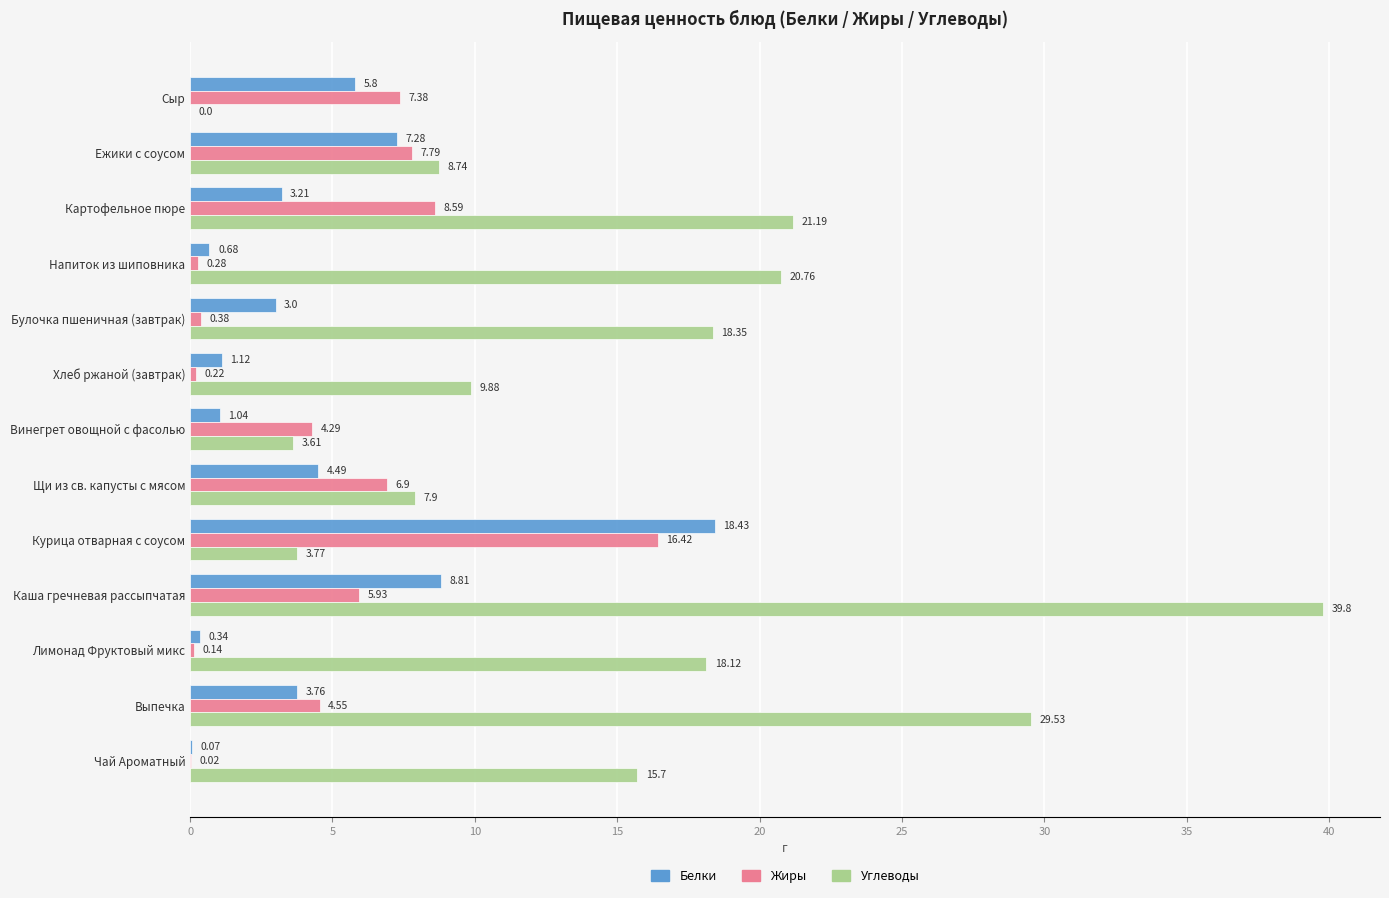

What is the sum of all Жиры values?

62.9